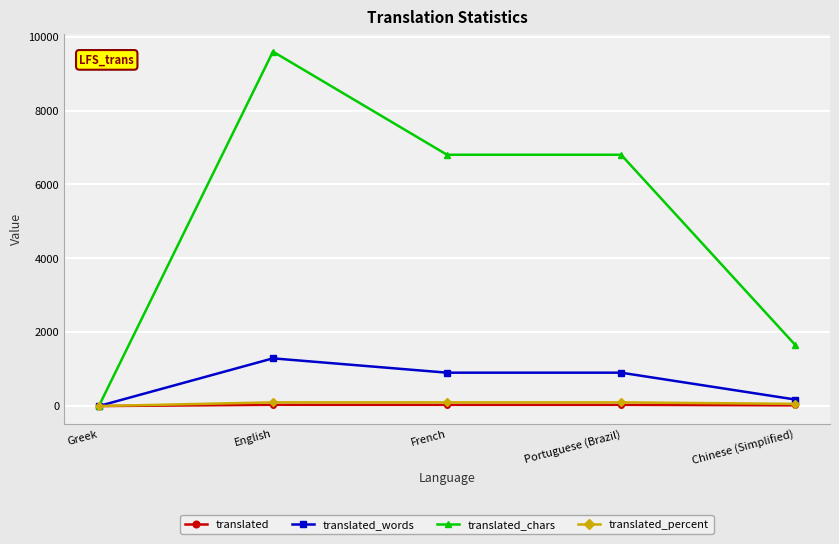

At how many categories does at least one series exceed 7775?

1